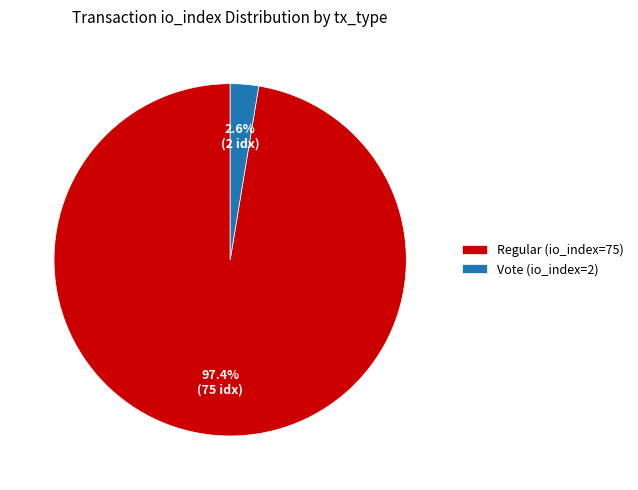

Combined, do Regular (io_index=75) and Vote (io_index=2) account for over 50%?

Yes